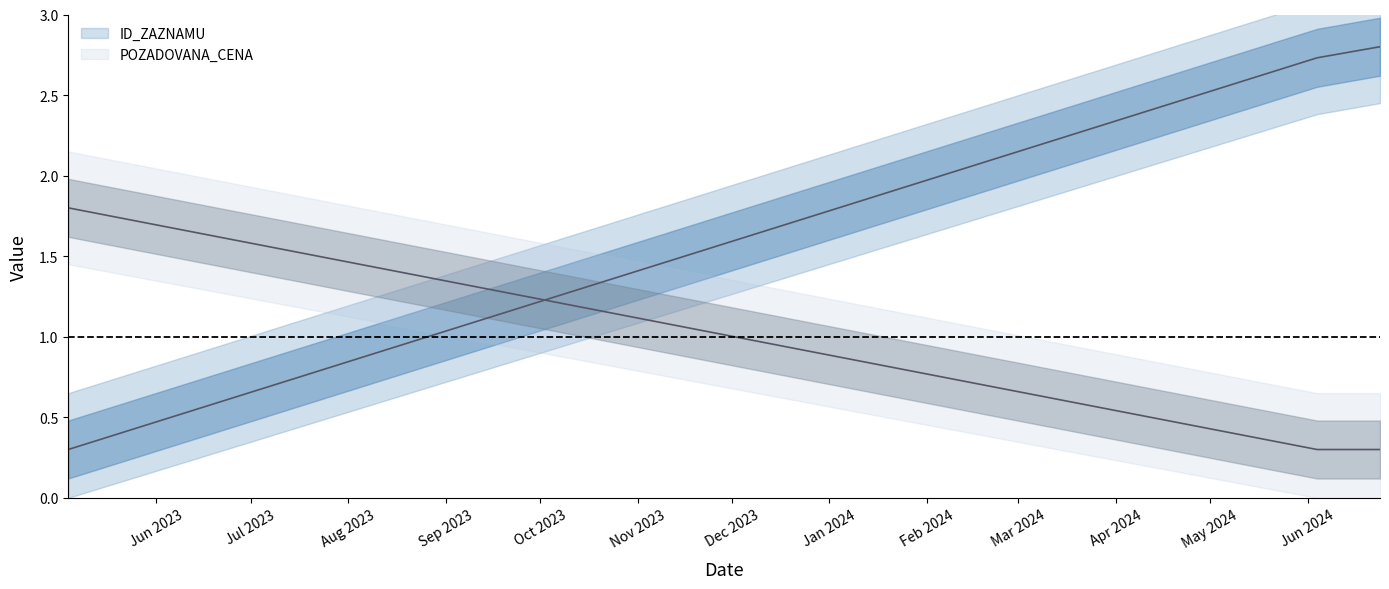

How many lines are shown in the chart?

2